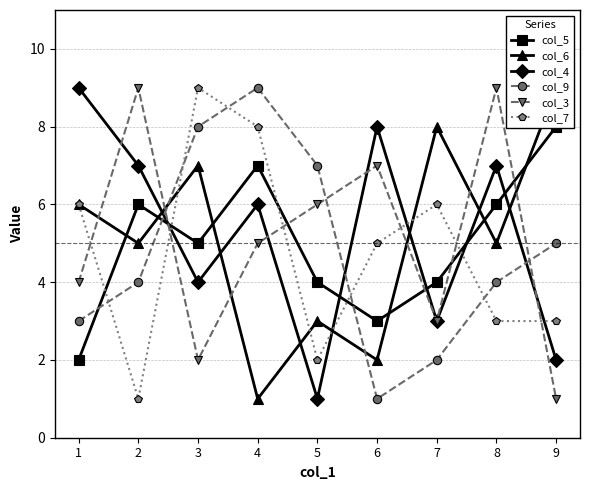

What is the difference between the col_4 values at 5 and 3?

3